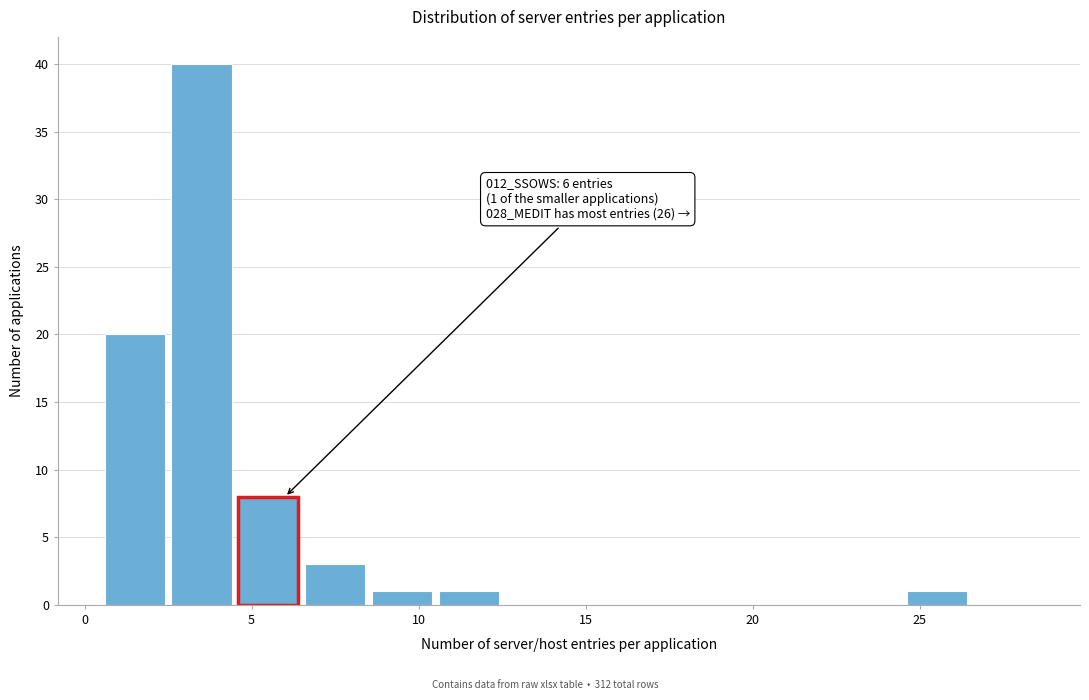

Over which range of the x-axis is the bar tallest?

2.5 to 4.5